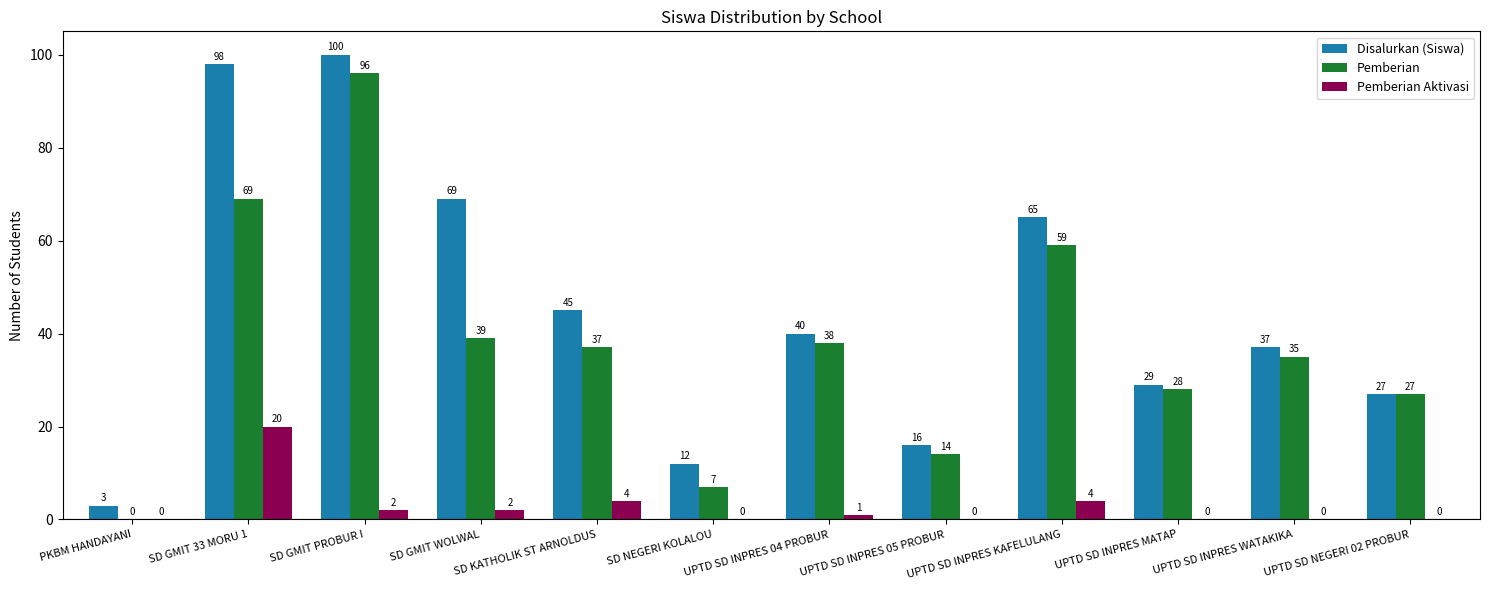

What is the sum of the Pemberian Aktivasi values at SD GMIT WOLWAL and SD GMIT PROBUR I?

4